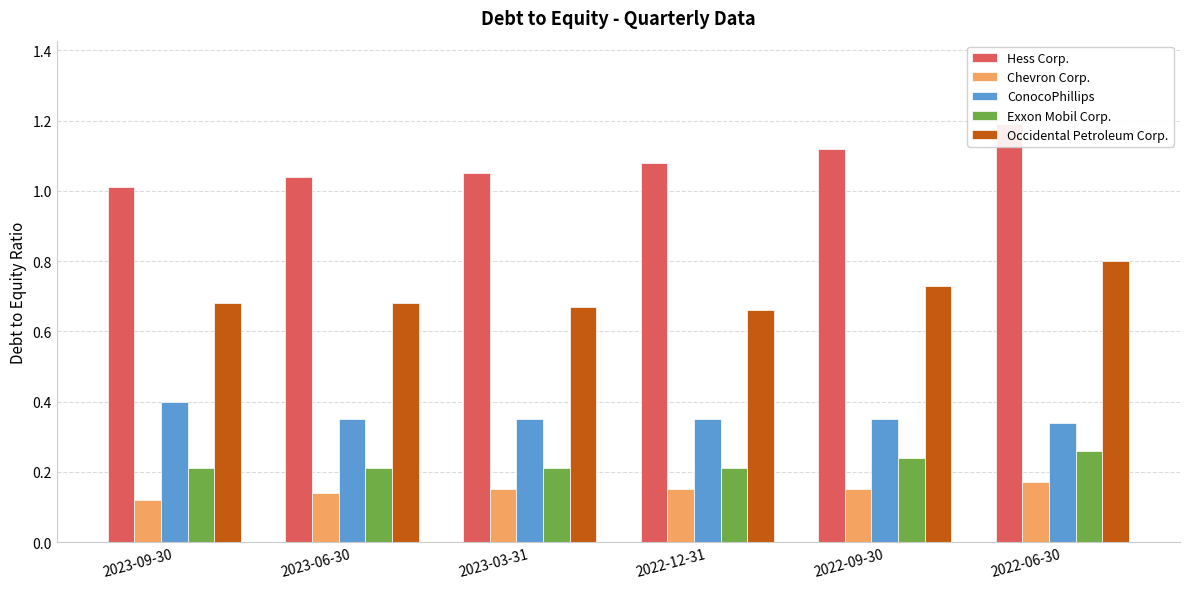

At which label is Hess Corp. closest to 1?

2023-09-30